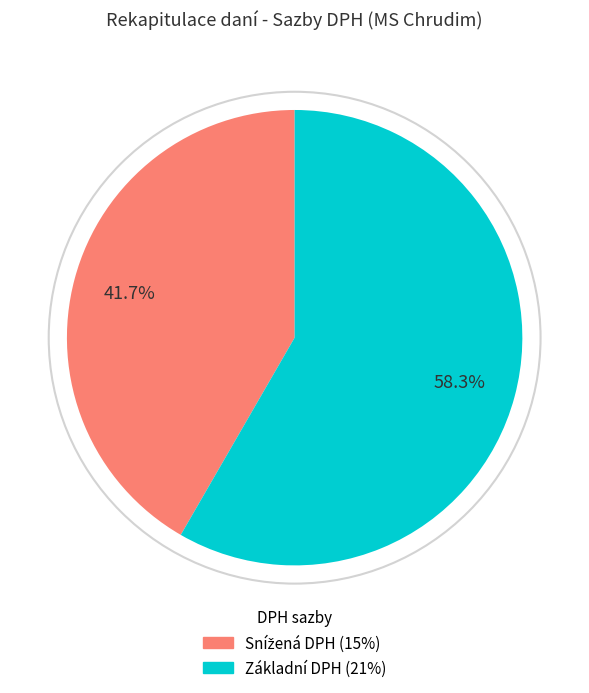

How many segments does this pie chart have?

2